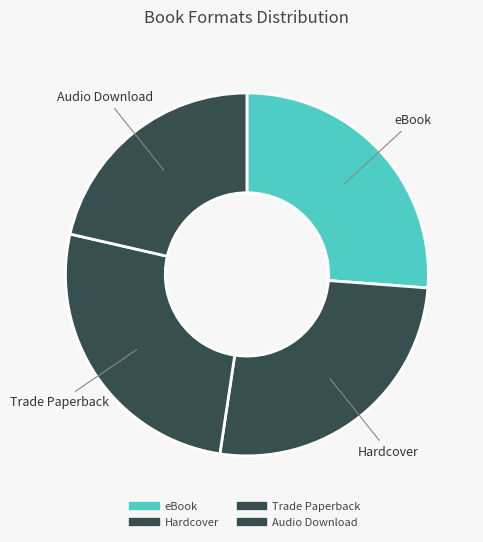

To the nearest percent, what is the combined percentage of Trade Paperback and eBook?

52%